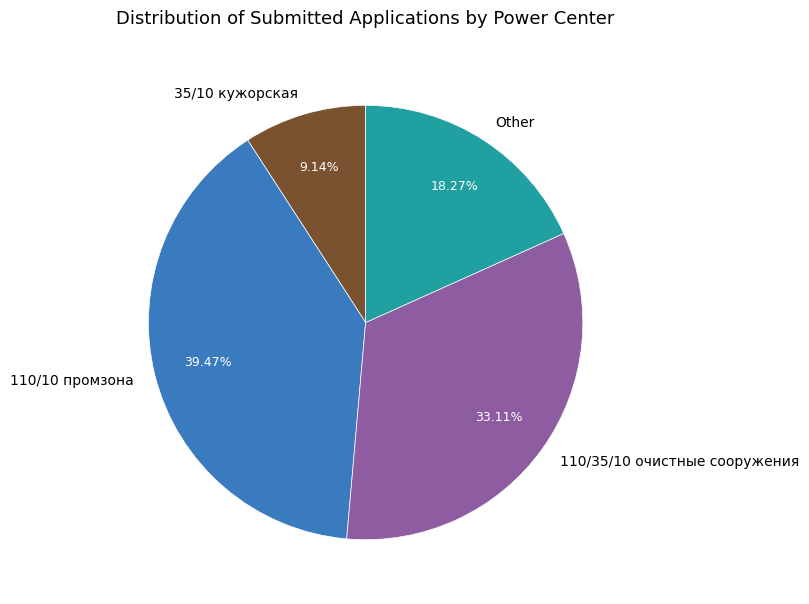

Which category has the smallest portion of the pie?

35/10 кужорская